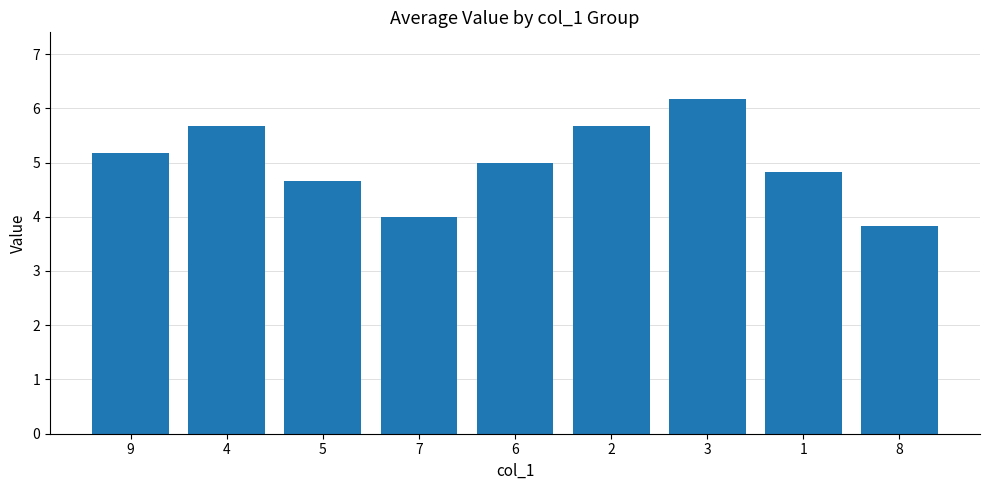

What is the value of the 1st bar from the left?

5.2